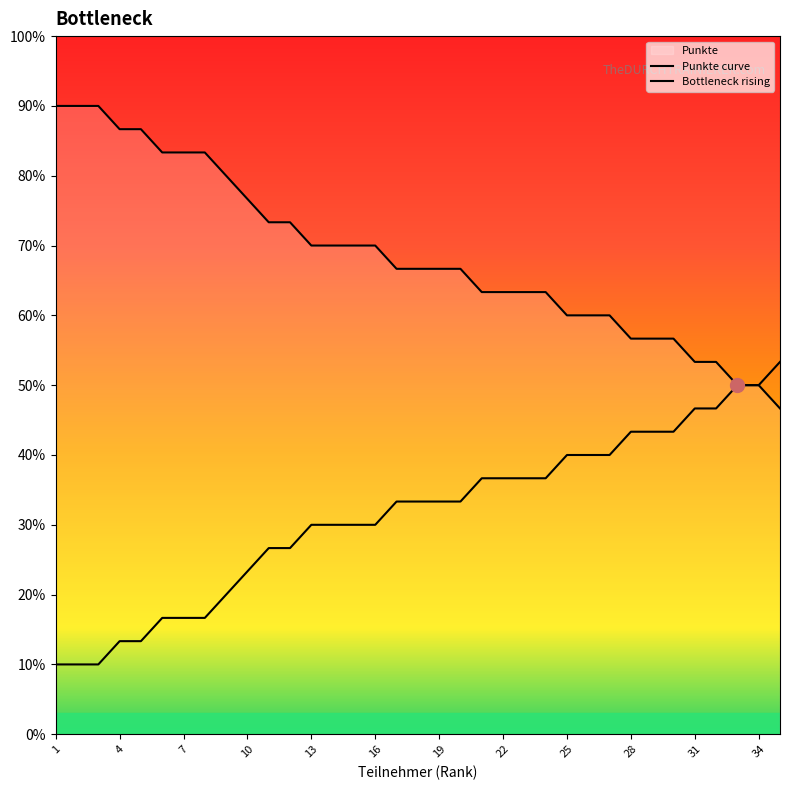

What is the difference between the second highest and minimum values in the Punkte curve series?

43.3